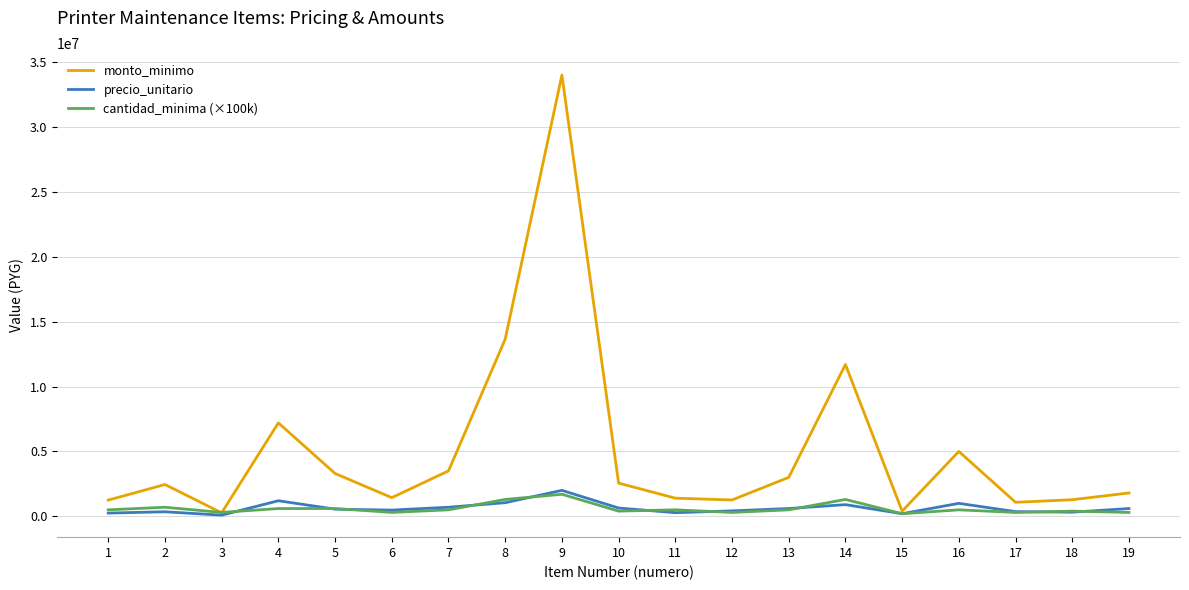

At which category is the sum across all series the highest?

9